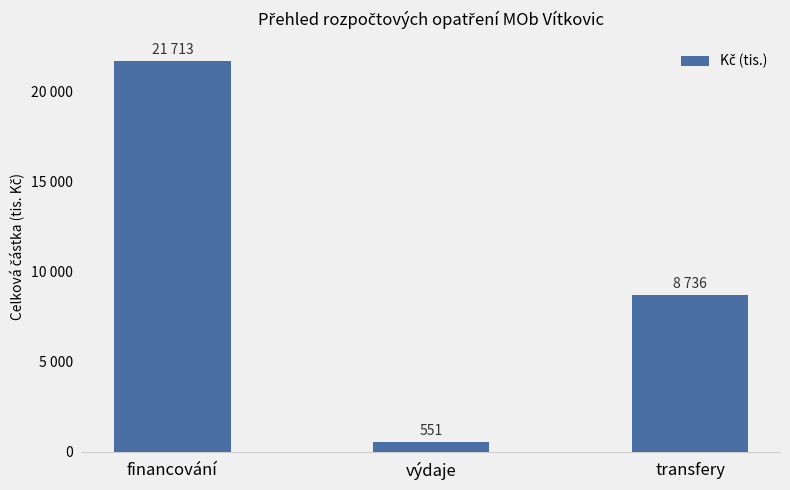

What is the maximum value shown in the chart?

21713